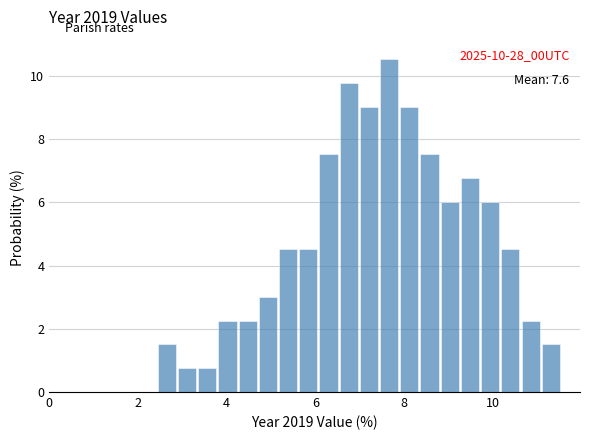

Read against the x-axis, roughly where is the centre of the tallest bar?

7.6